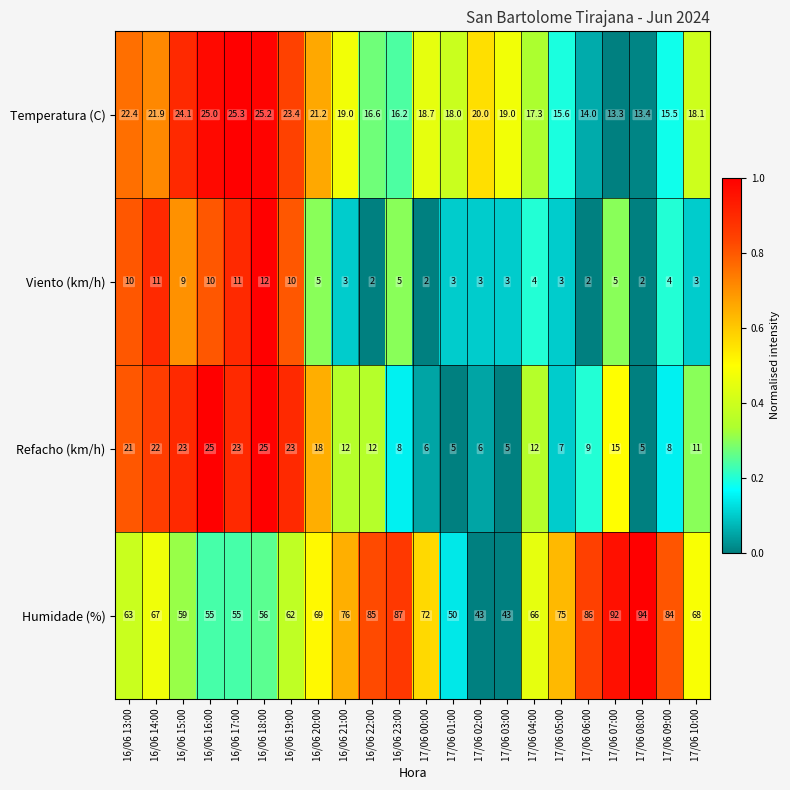

What is the total value across all series at 16/06 18:00?

118.2